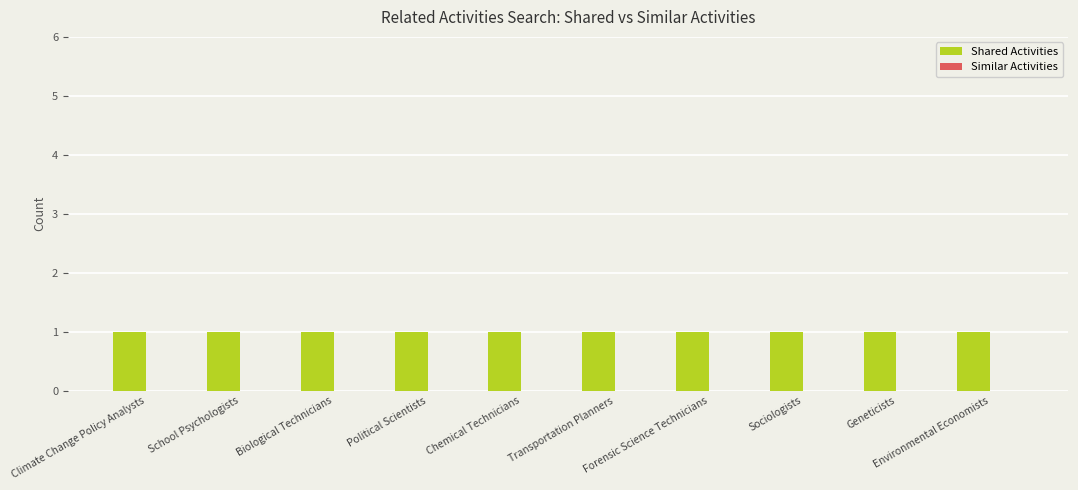

The Shared Activities series shows 1 at Biological Technicians. True or false?

True